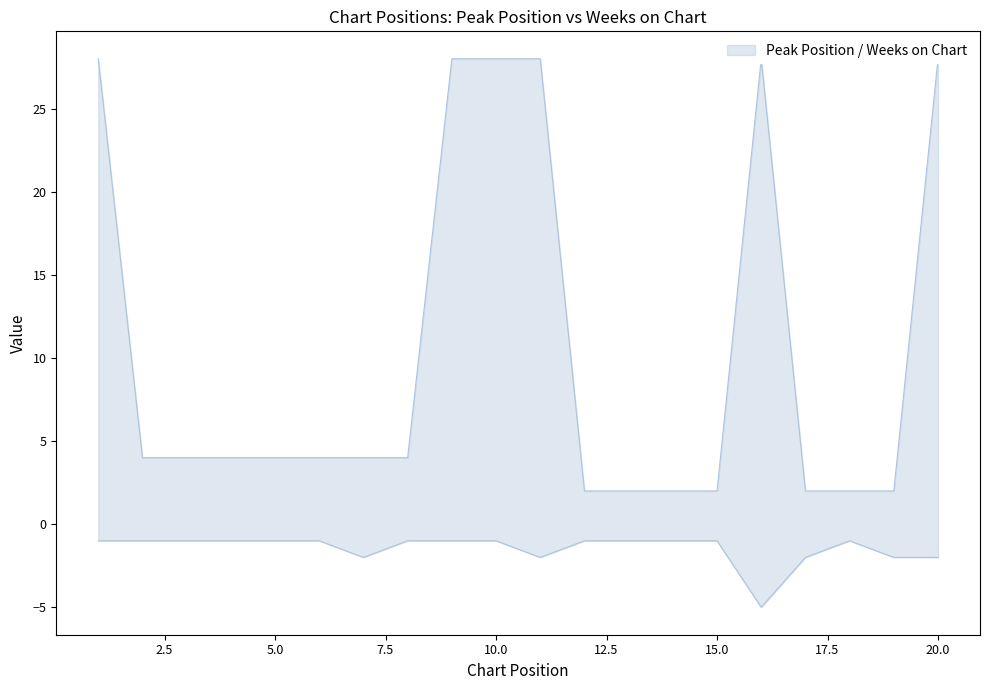

True or false: Weeks on Chart and Peak Position intersect in this chart.

False